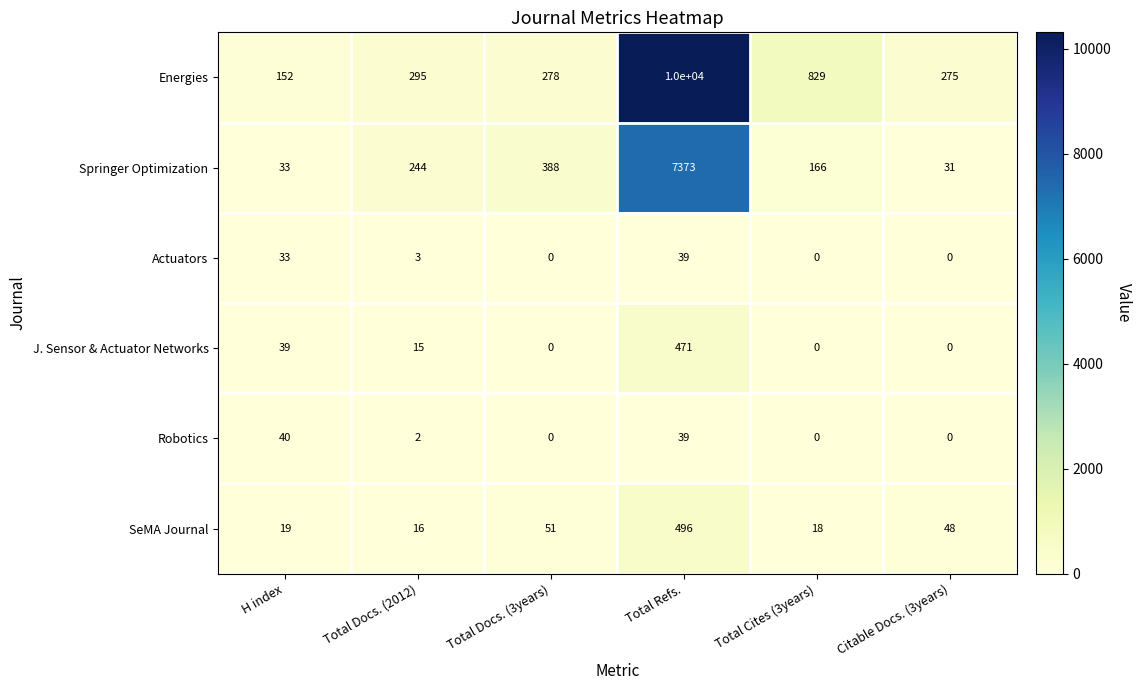

True or false: SeMA Journal has a value of 21 at Total Docs. (3years).

False